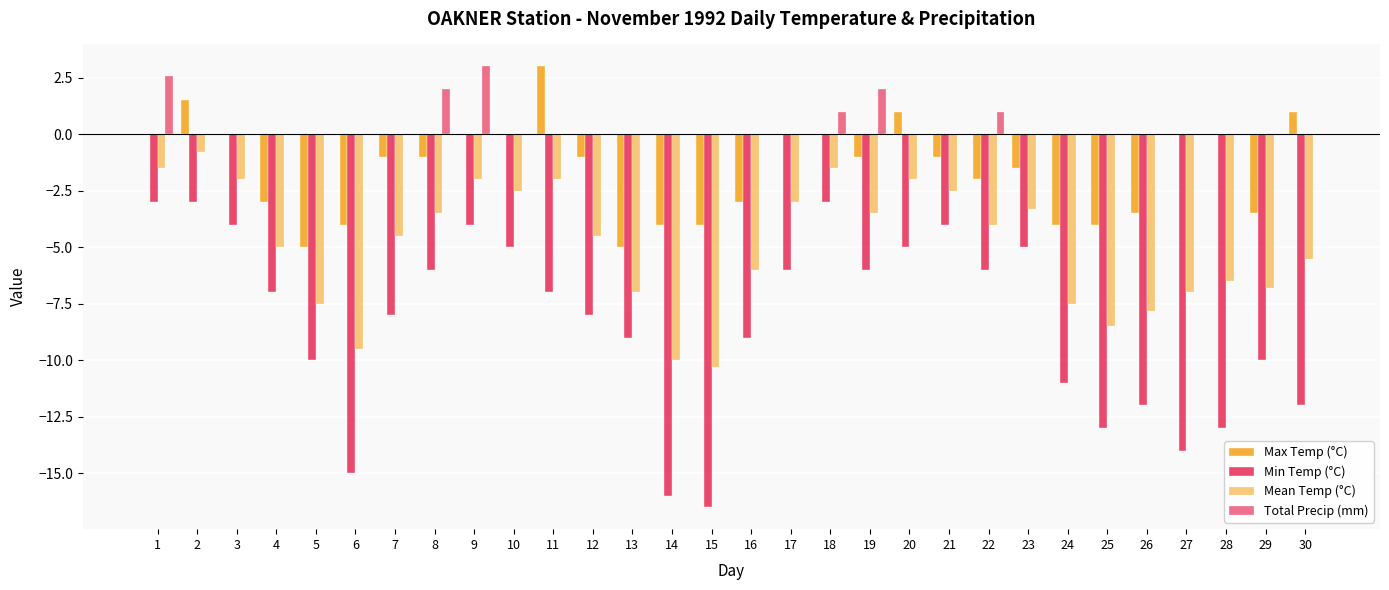

What is the sum of all Total Precip (mm) values?

11.6